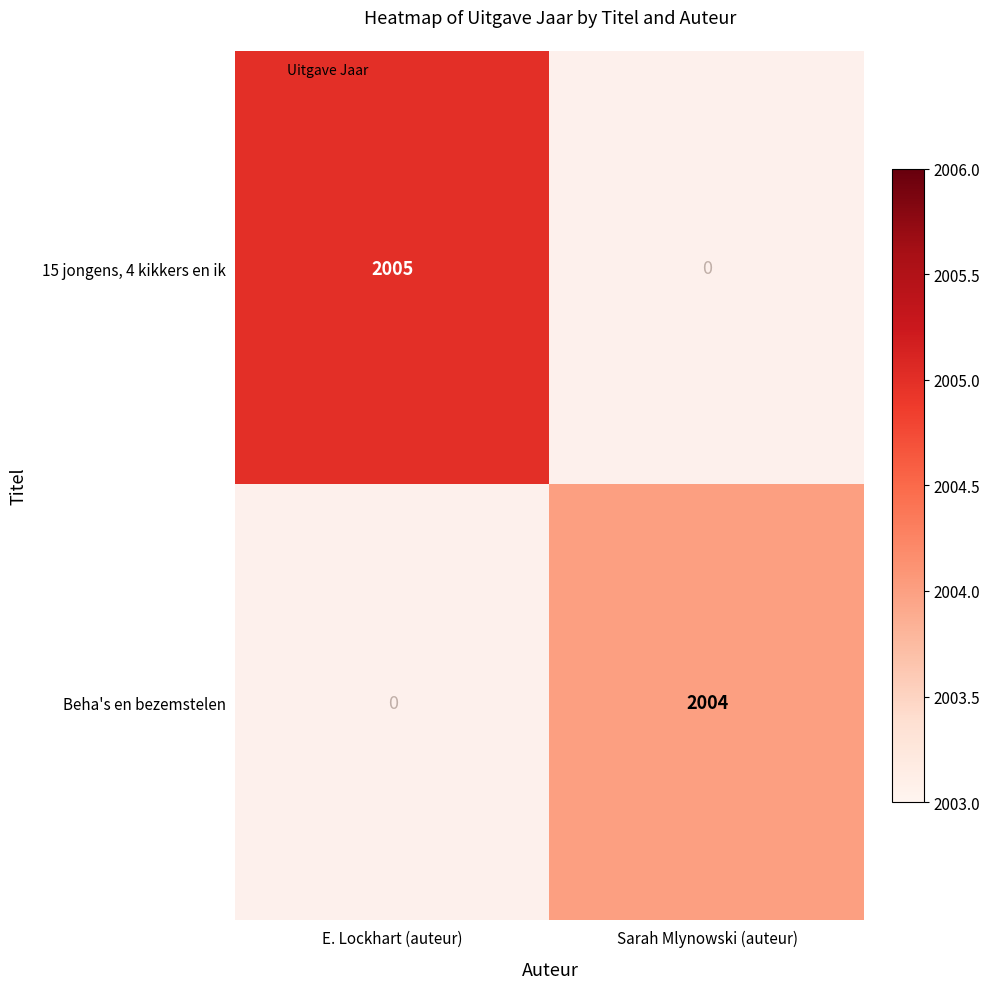

Which has a higher value, Sarah Mlynowski (auteur) or E. Lockhart (auteur)?

E. Lockhart (auteur)